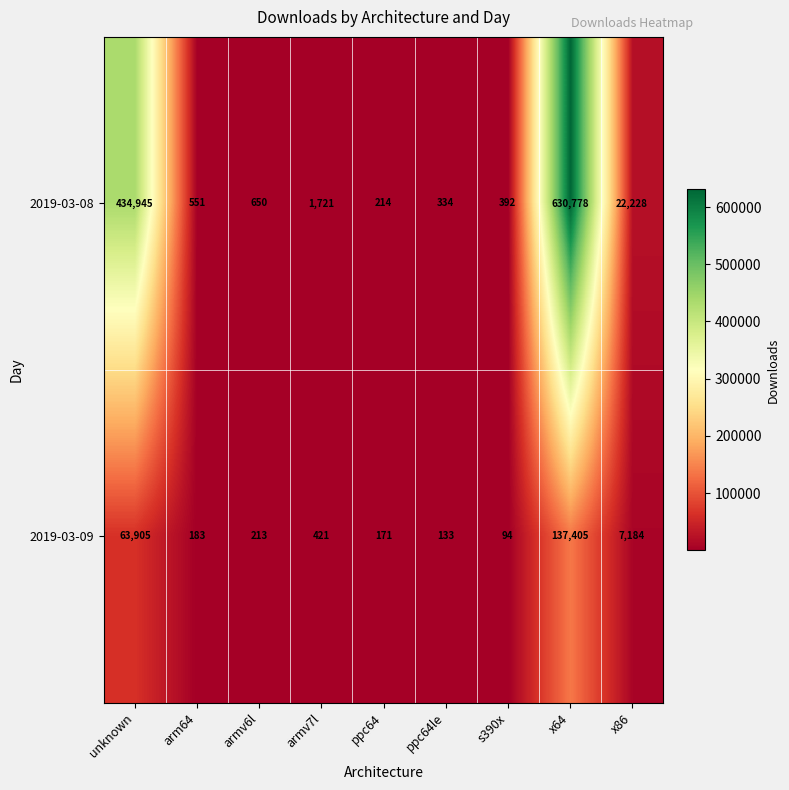

True or false: 2019-03-08 has a value of 290 at ppc64.

False